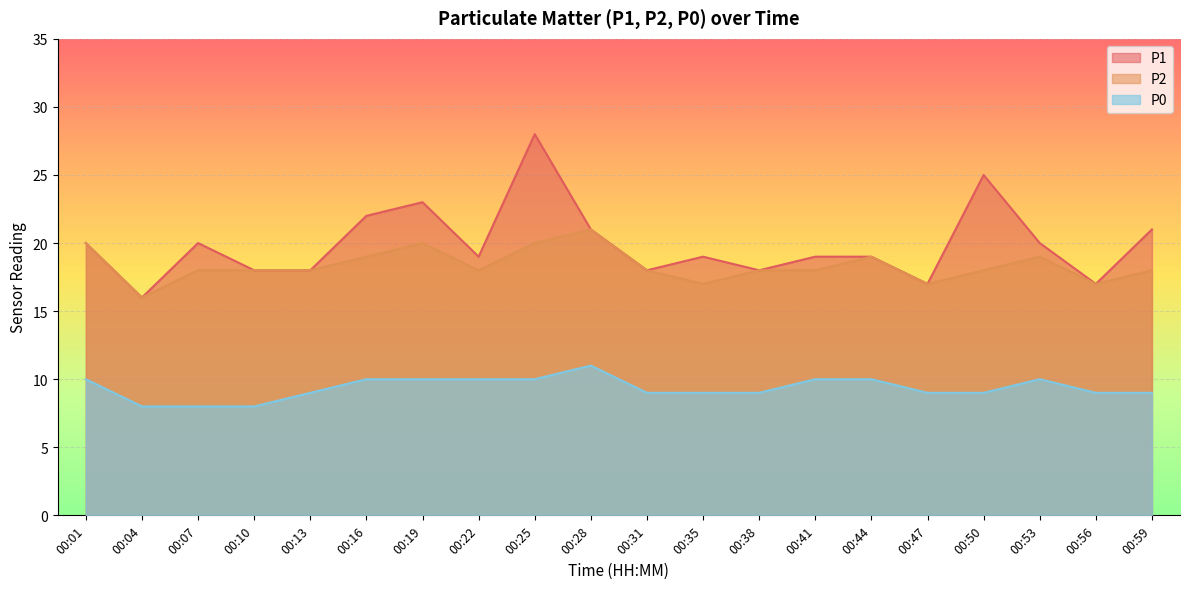

What is the minimum value for P2?

16